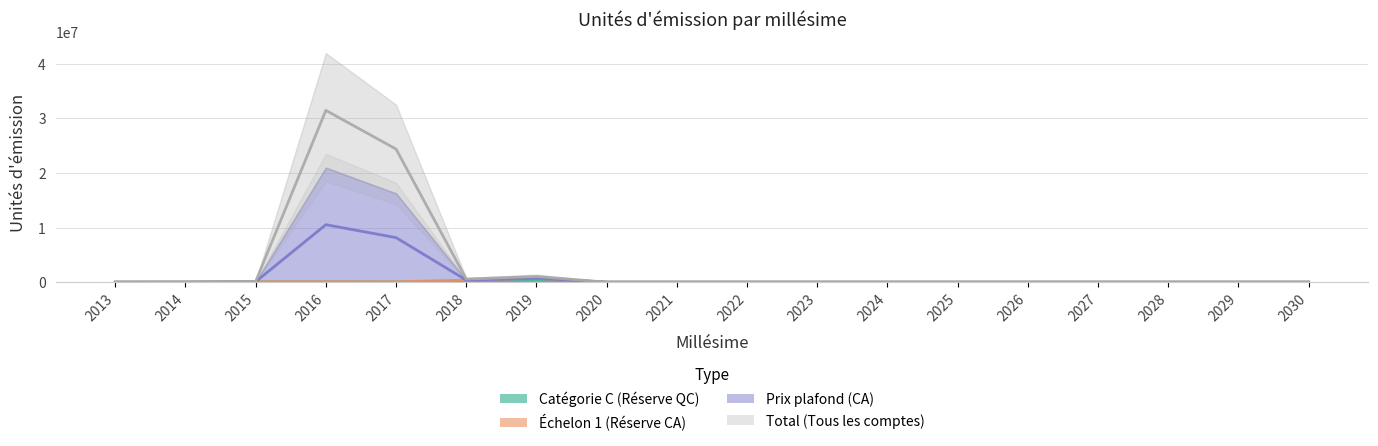

How many interior local valleys does the Prix plafond (CA) series have?

1